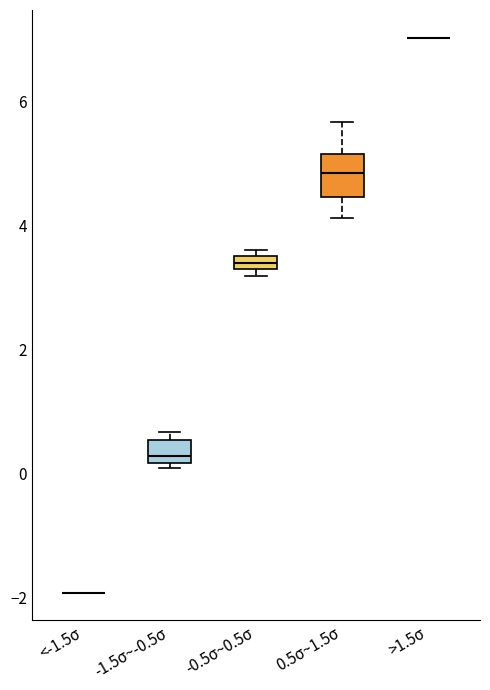

Which box is the tallest, from its lower edge to its upper edge?

0.5σ~1.5σ